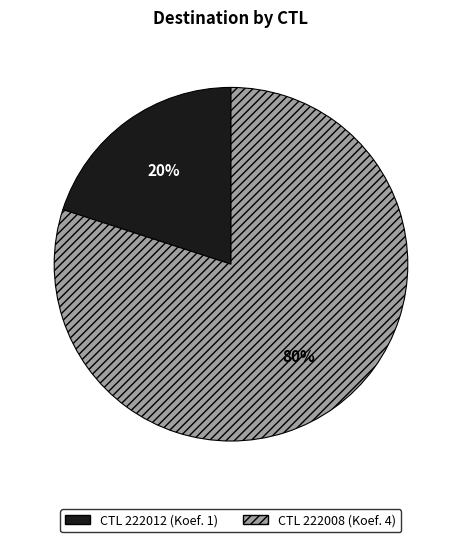

To the nearest percent, what is the average slice percentage?

50%